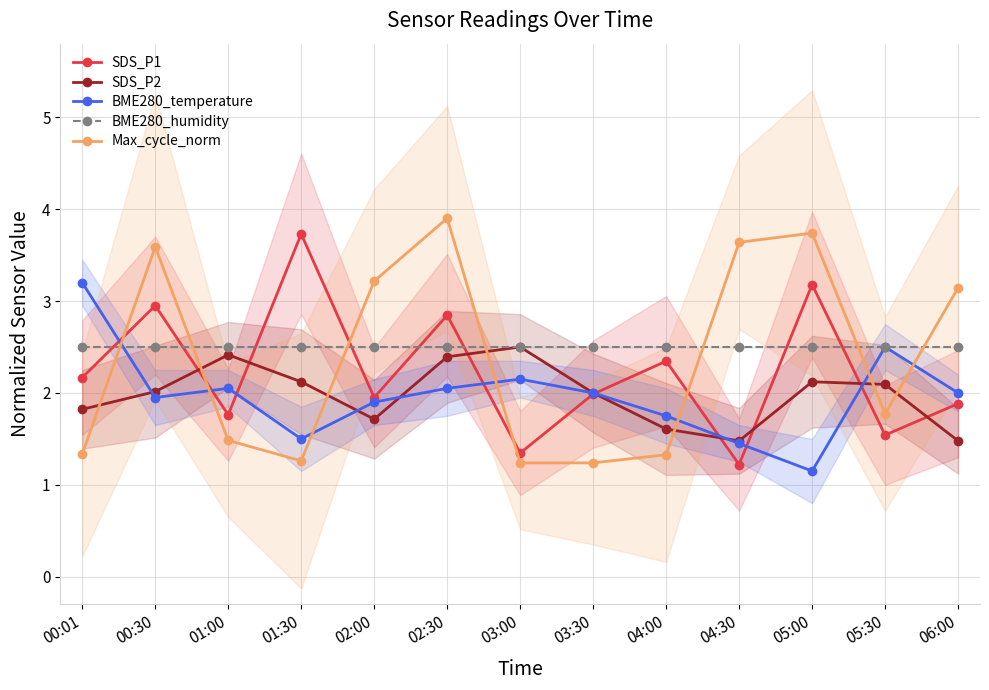

How many interior local peaks does the Max_cycle_norm series have?

3